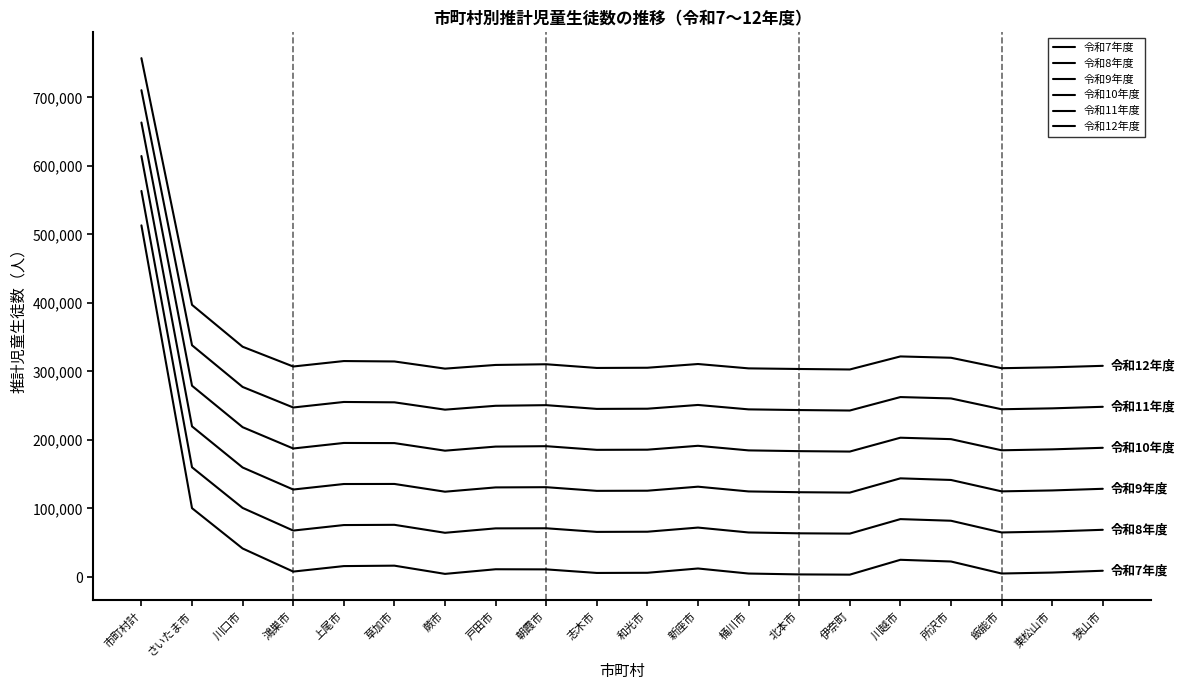

How many lines are shown in the chart?

6